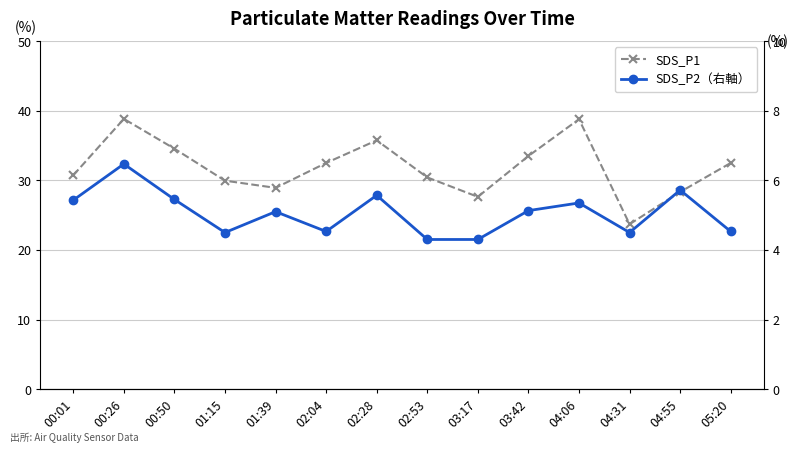

Is the value of SDS_P1 at 04:06 greater than the value of SDS_P2（右軸） at 02:28?

Yes